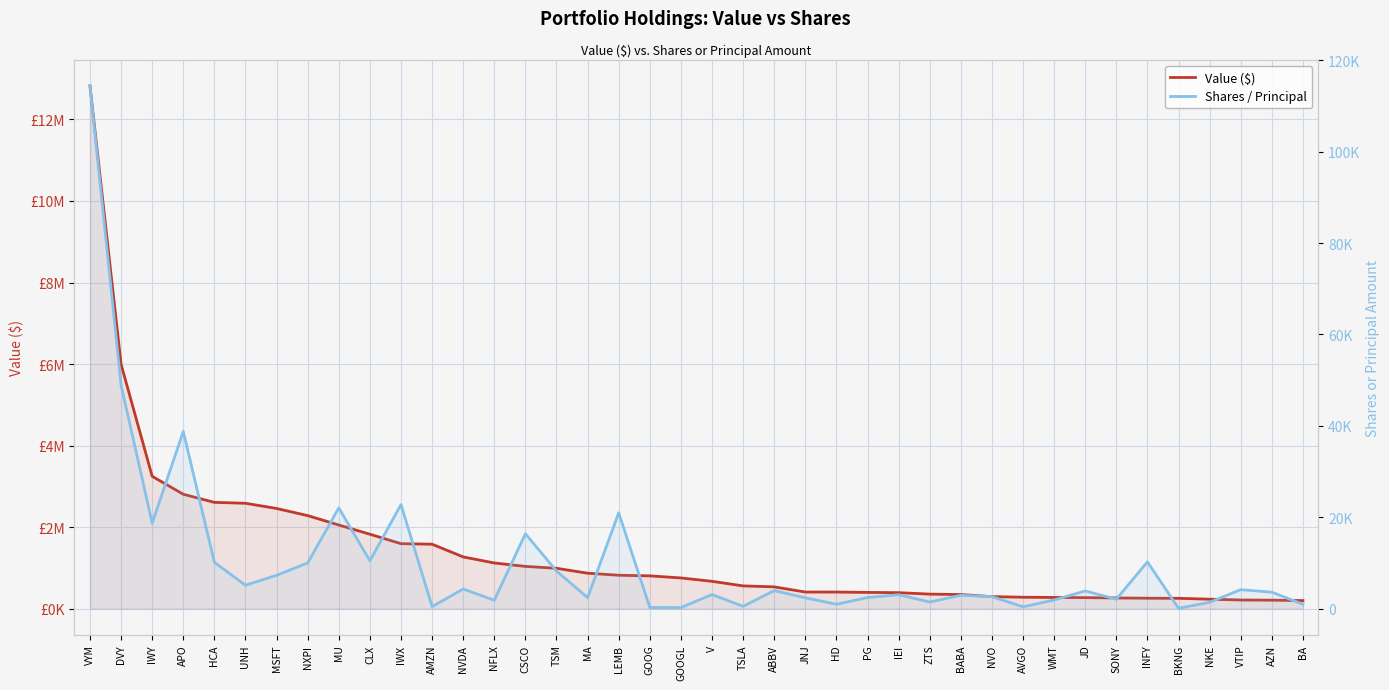

List the series in order of their overall mean, highest first.

Value ($), Shares / Principal